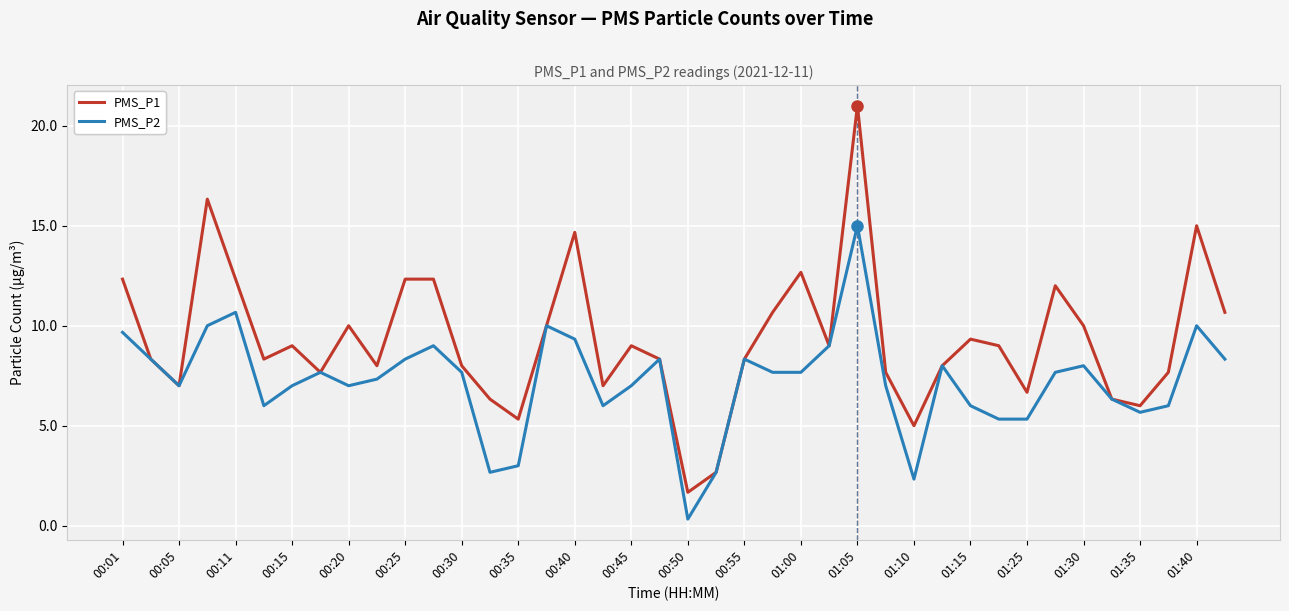

Which series has the largest range (max minus min)?

PMS_P1